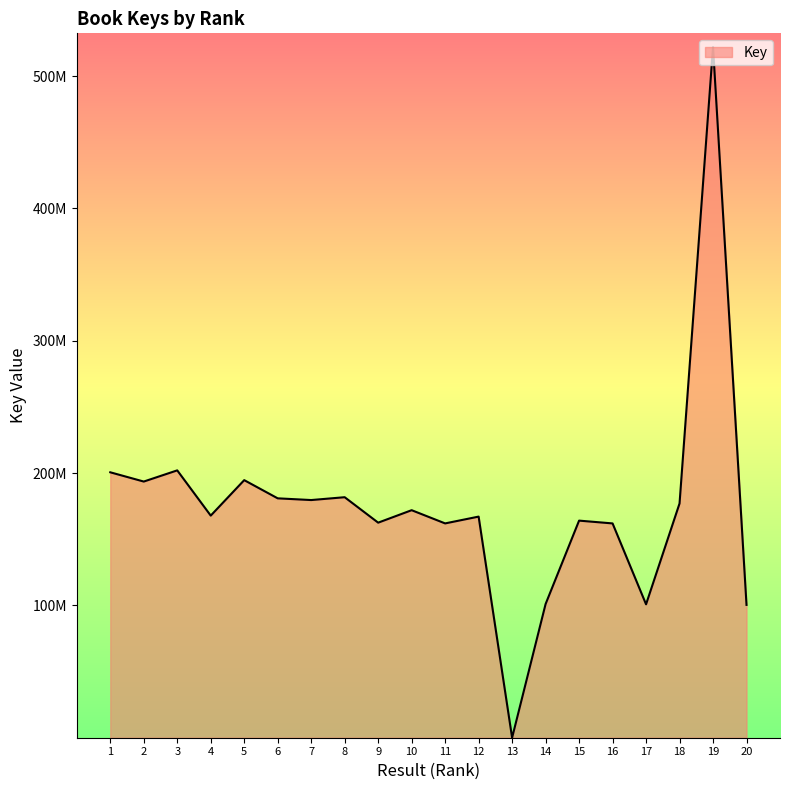

Does the chart have visible grid lines?

No